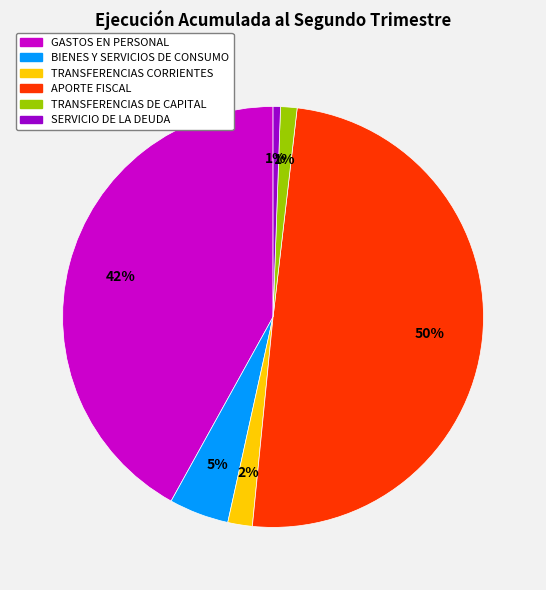

To the nearest percent, what percentage of the pie is TRANSFERENCIAS CORRIENTES?

2%